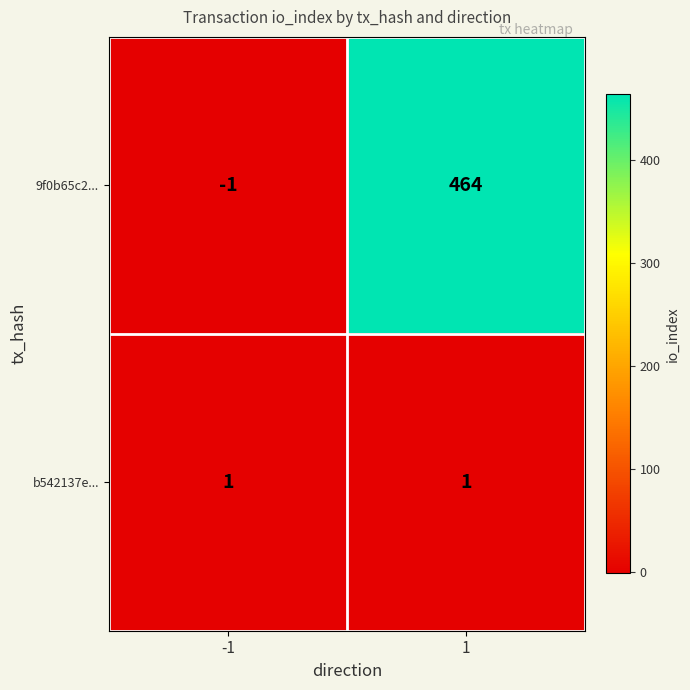

Which series has the largest range (max minus min)?

9f0b65c2...